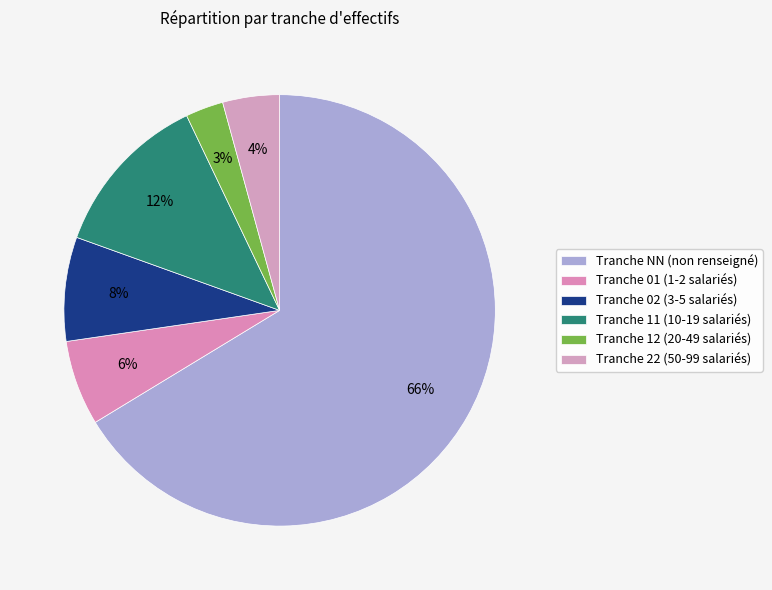

Which slice is the smallest?

Tranche 12 (20-49 salariés)